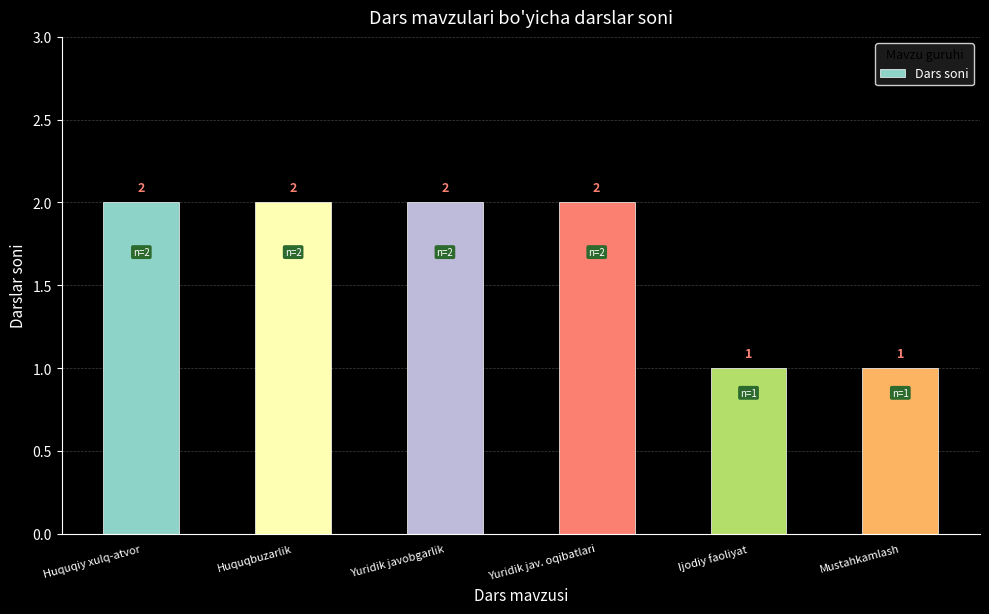

Reading right to left, list all the values displayed in this chart.

Mustahkamlash=1	Ijodiy faoliyat=1	Yuridik jav. oqibatlari=2	Yuridik javobgarlik=2	Huquqbuzarlik=2	Huquqiy xulq-atvor=2